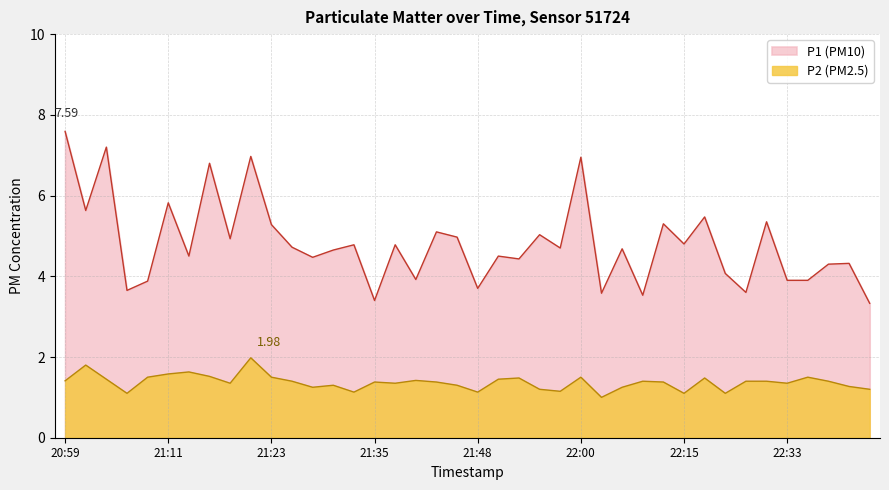

The P1 series shows 4.4 at 21:52. True or false?

True